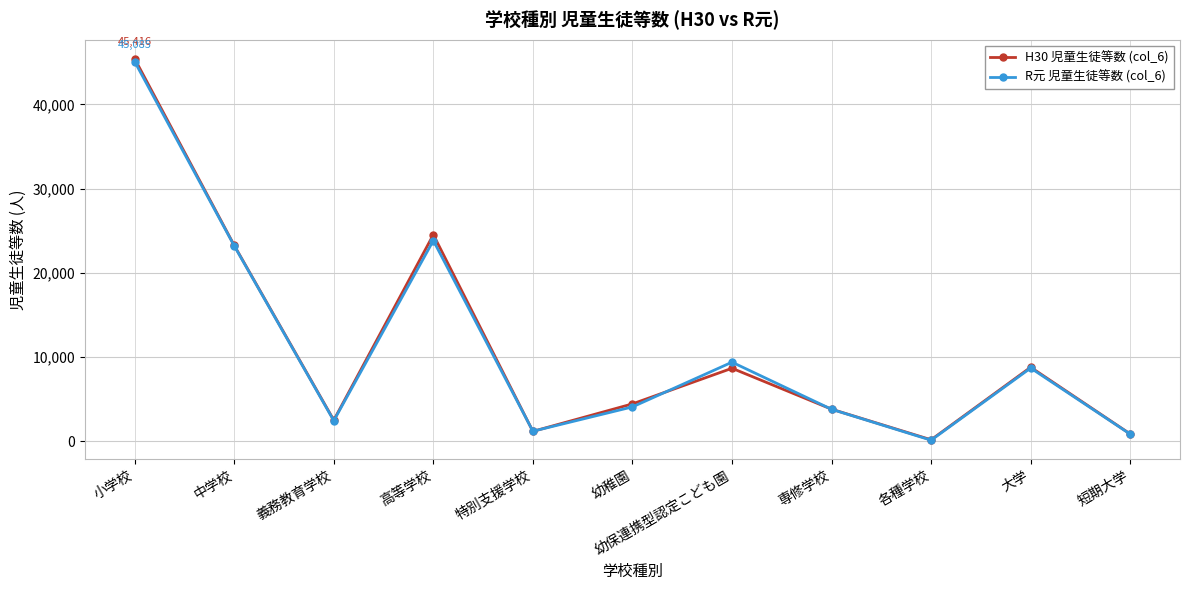

What position from the left is 幼稚園?

6